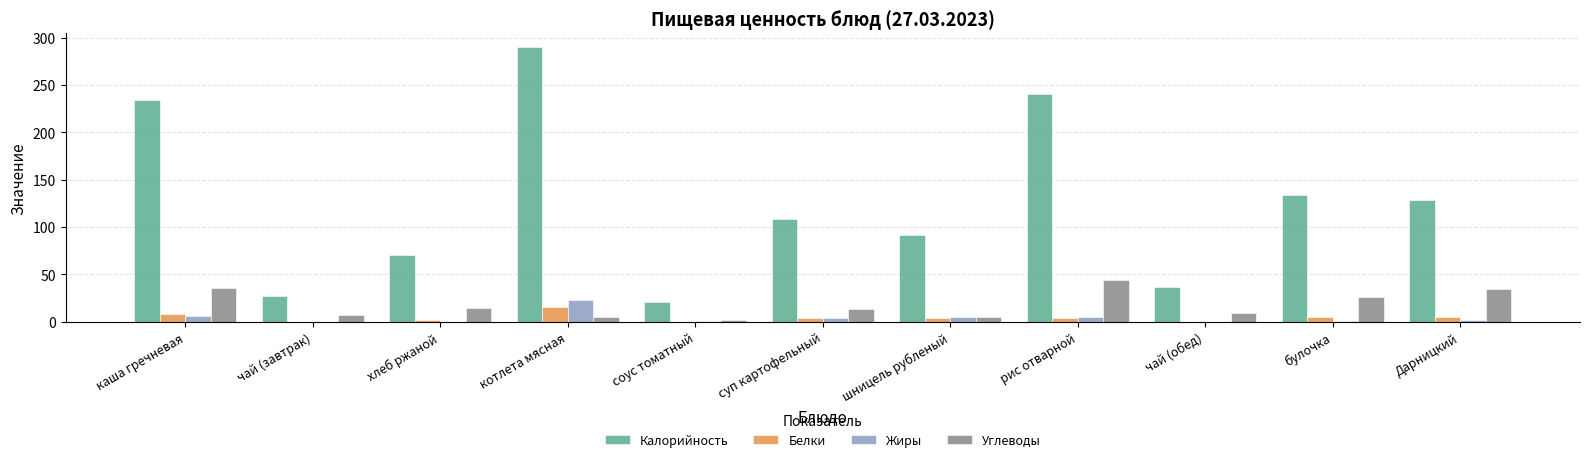

Is the value of Углеводы at Дарницкий greater than the value of Калорийность at каша гречневая?

No